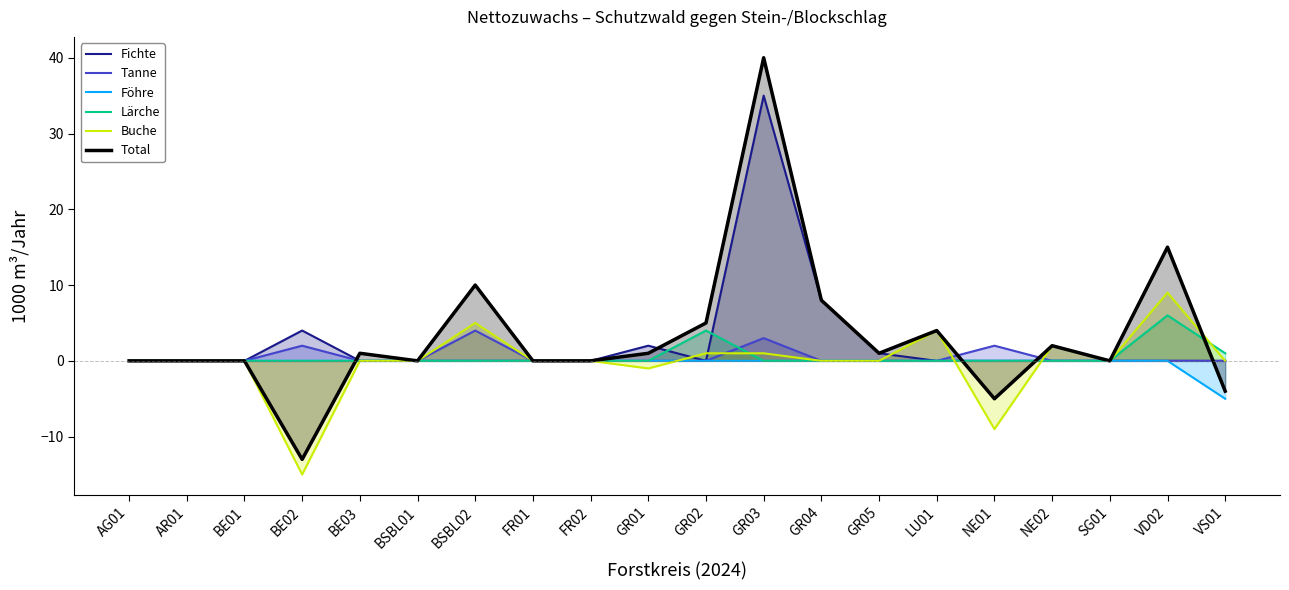

Reading right to left, list all the values displayed in this chart.

Fichte: 0	0	0	0	0	0	1	8	35	0	2	0	0	0	0	0	4	0	0	0
Tanne: 0	0	0	0	2	0	0	0	3	0	0	0	0	4	0	0	2	0	0	0
Föhre: -5	0	0	0	0	0	0	0	0	0	0	0	0	0	0	0	0	0	0	0
Lärche: 1	6	0	0	0	0	0	0	0	4	0	0	0	0	0	0	0	0	0	0
Buche: 0	9	0	2	-9	4	0	0	1	1	-1	0	0	5	0	0	-15	0	0	0
Total: -4	15	0	2	-5	4	1	8	40	5	1	0	0	10	0	1	-13	0	0	0